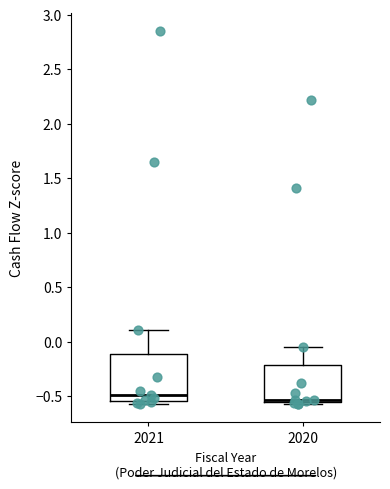

Which box is the tallest, from its lower edge to its upper edge?

2021